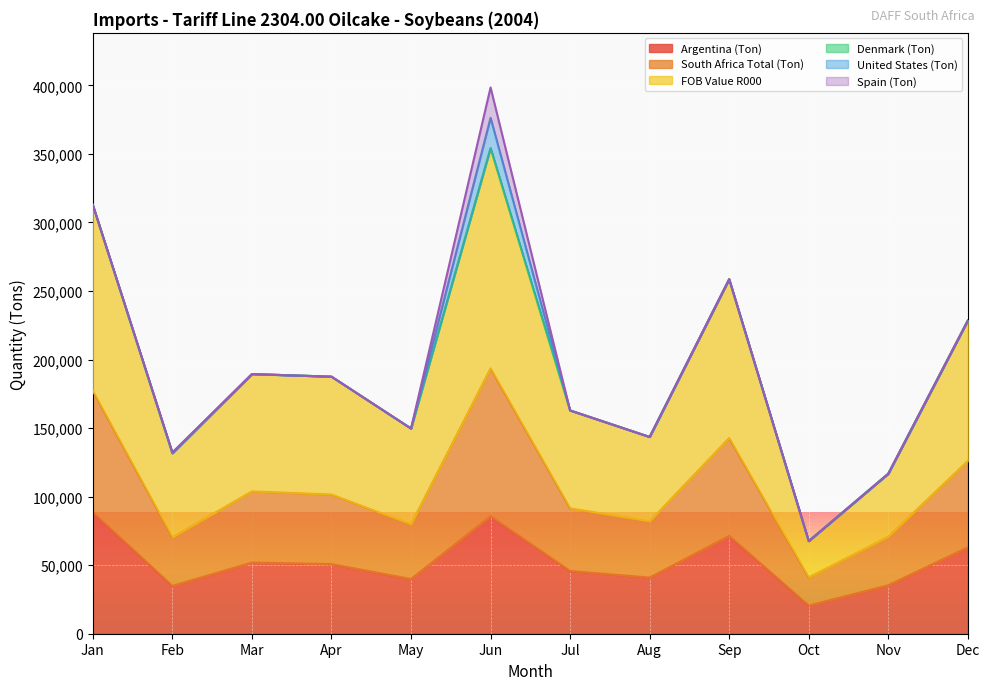

The FOB Value R000 series shows 123555 at Jan. True or false?

False